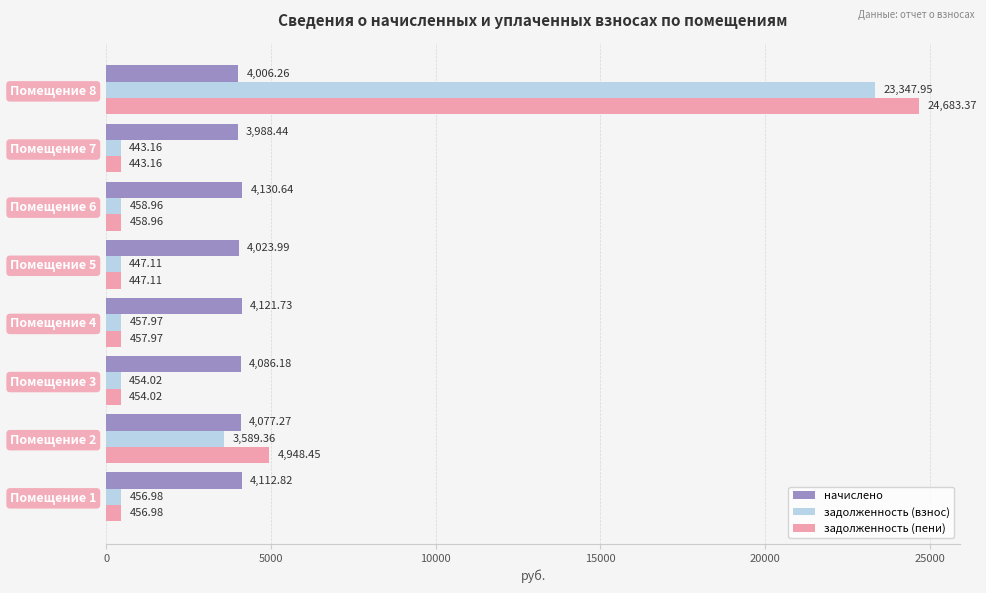

At which label is задолженность (пени) closest to 12563?

Помещение 2